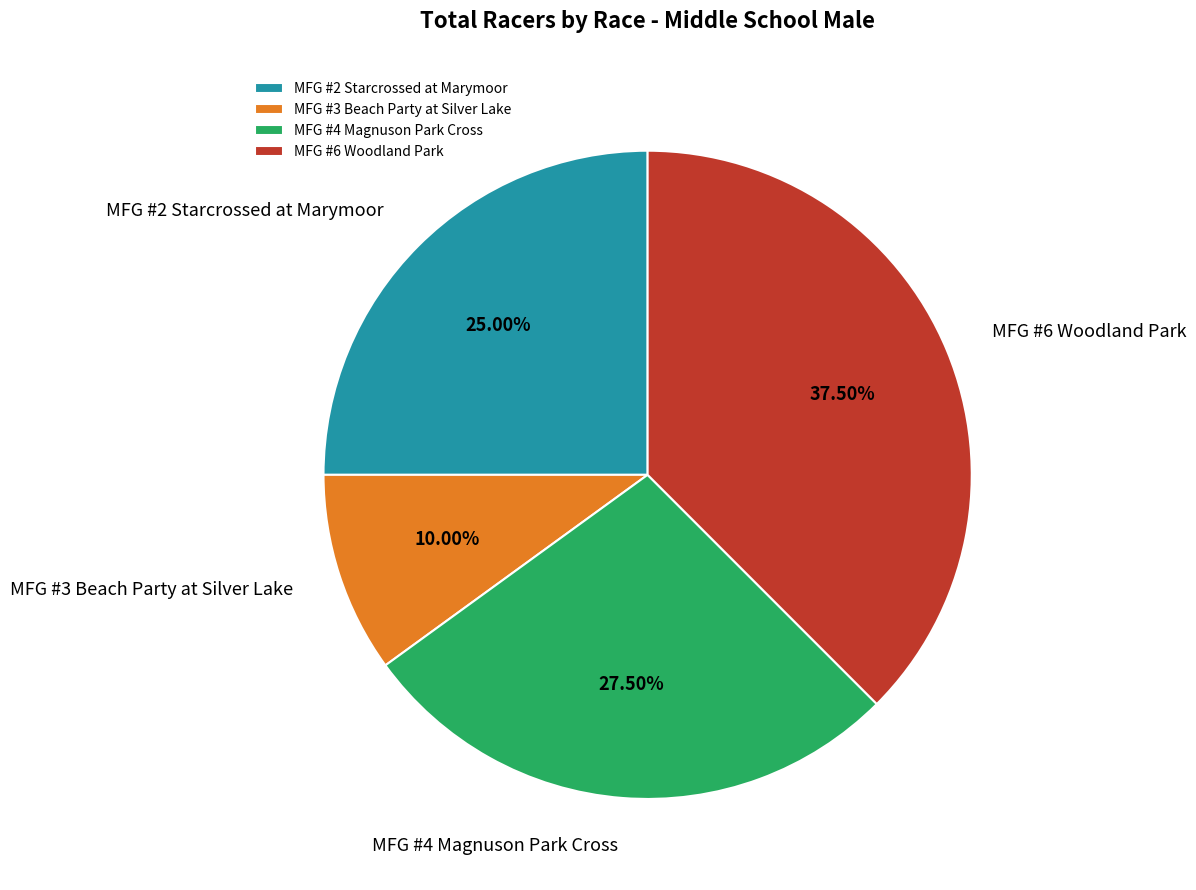

True or false: MFG #3 Beach Party at Silver Lake accounts for 10% of the total.

True